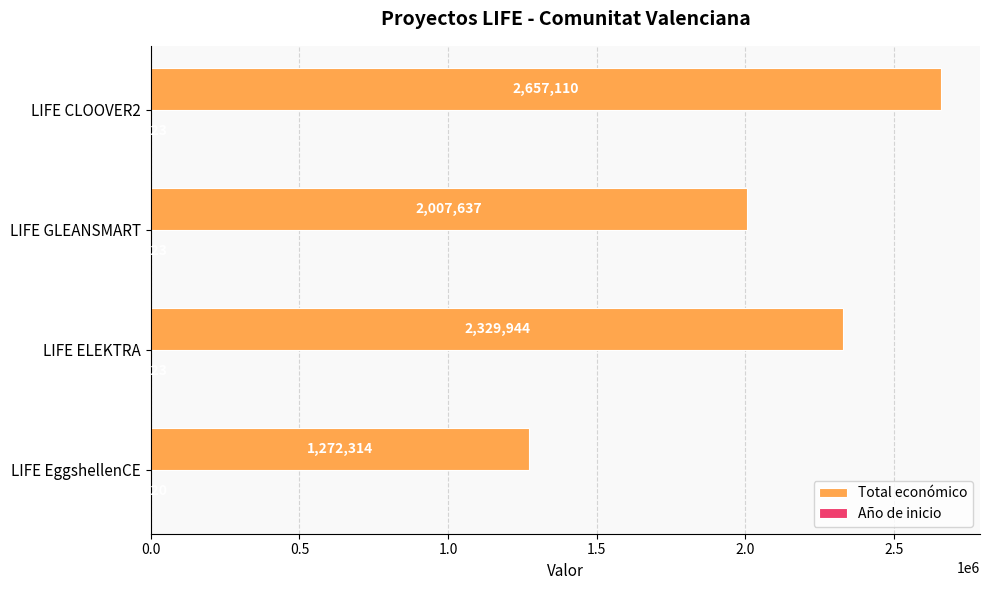

At which label is Total económico closest to 1964712?

LIFE GLEANSMART